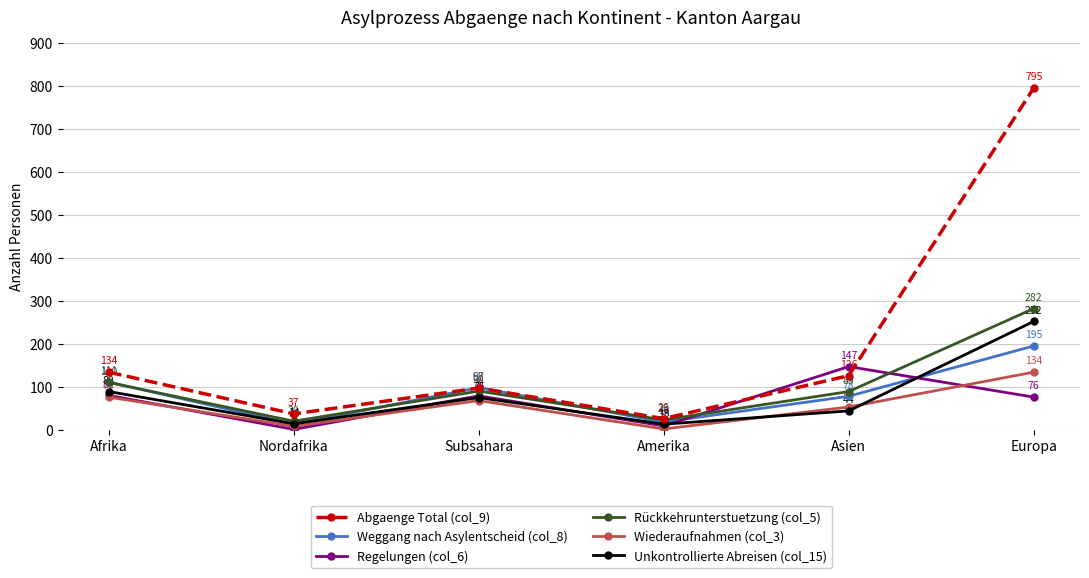

After their last crossing, which series has the higher values: Regelungen (col_6) or Rückkehrunterstuetzung (col_5)?

Rückkehrunterstuetzung (col_5)